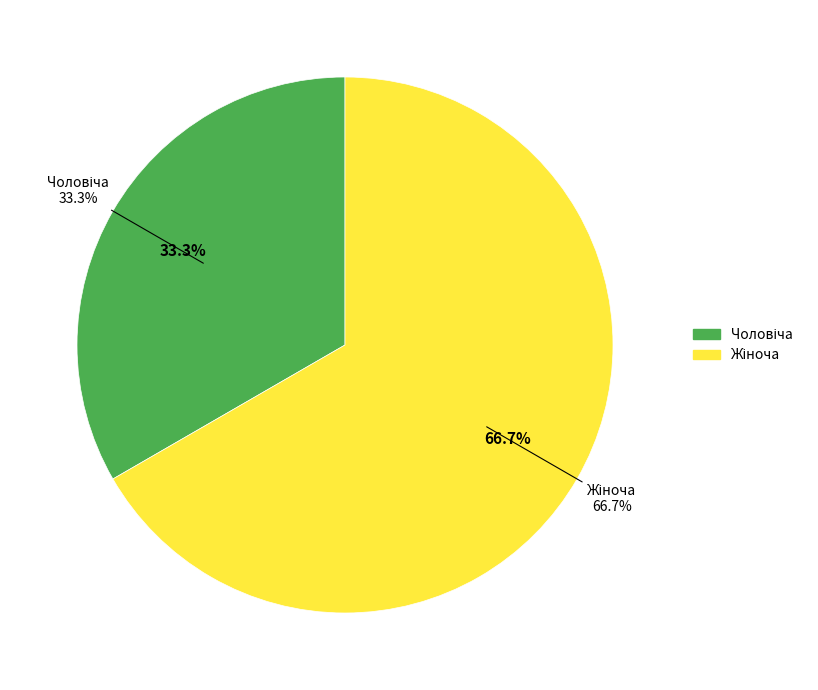

Which category has the biggest portion of the pie?

Жіноча